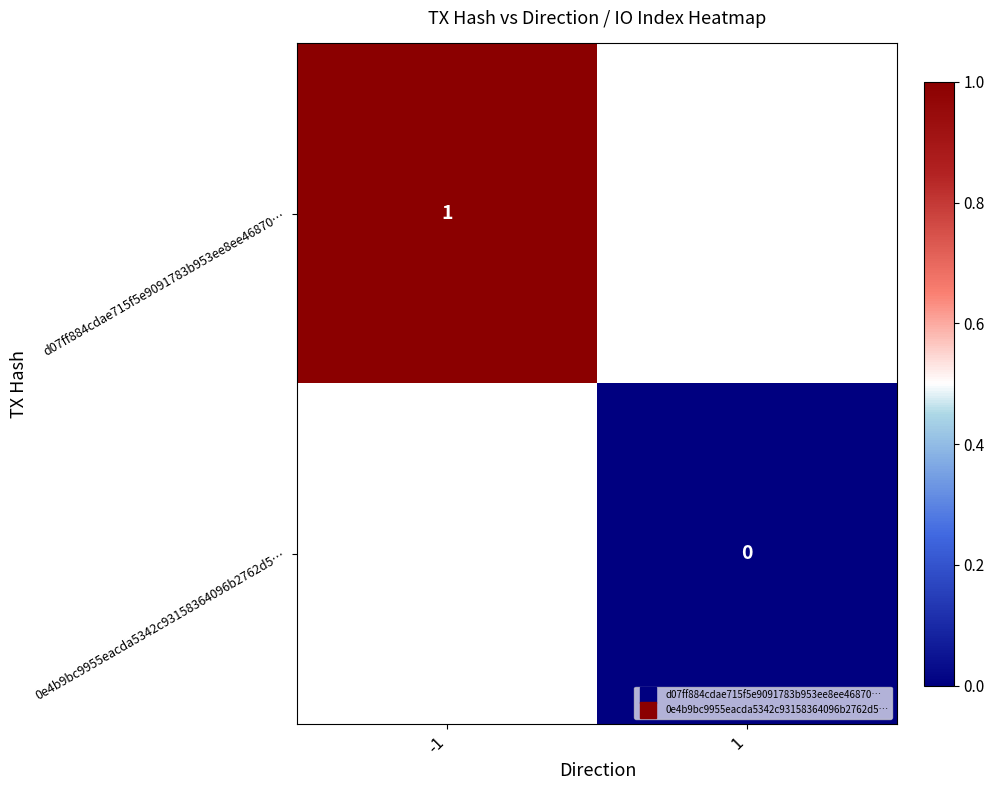

List the series in order of their overall mean, highest first.

d07ff884cdae715f5e9091783b953ee8ee46870…, 0e4b9bc9955eacda5342c93158364096b2762d5…